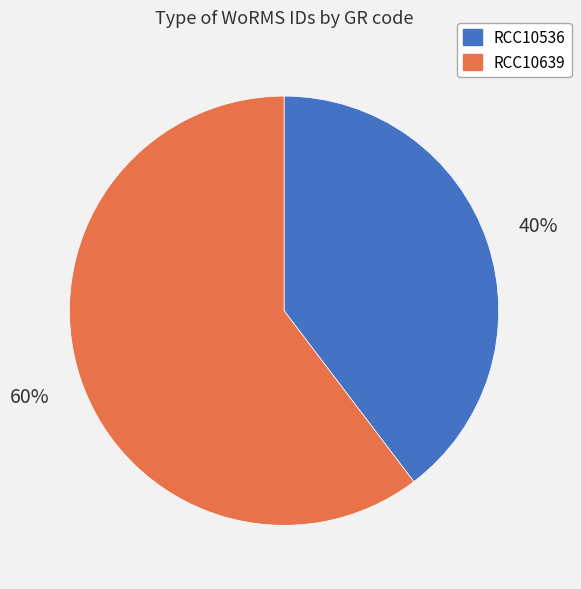

Do RCC10536 and RCC10639 together represent more than half of the pie?

Yes